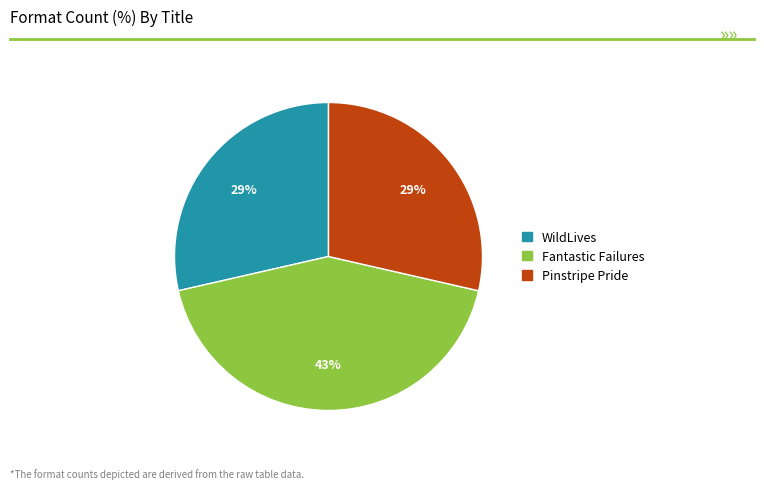

Does WildLives represent more than half of the total?

No